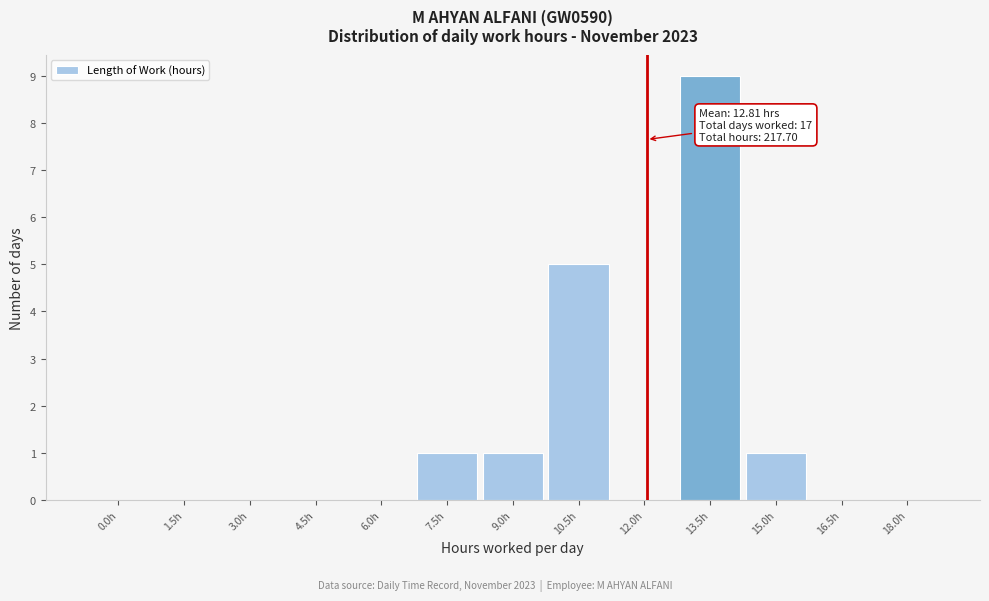

Reading left to right, transcribe all the data shown in this chart.

0.0h=0	1.5h=0	3.0h=0	4.5h=0	6.0h=0	7.5h=1	9.0h=1	10.5h=5	12.0h=0	13.5h=9	15.0h=1	16.5h=0	18.0h=0